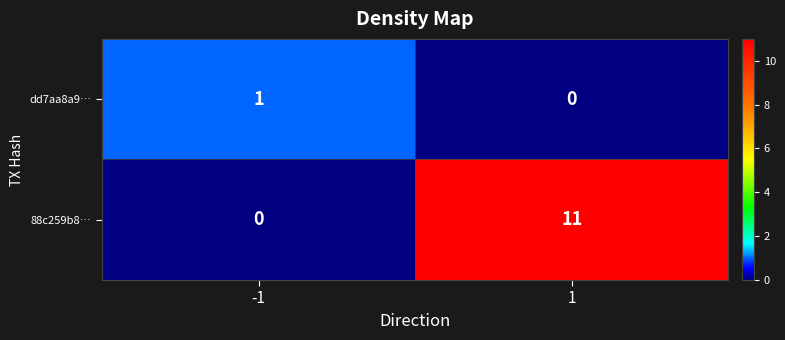

Is it true that 88c259b8… equals 4 at -1?

False